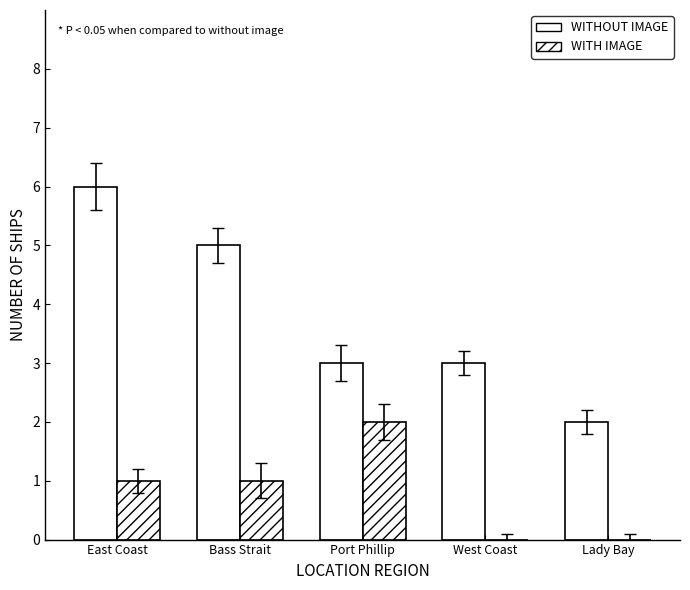

How many groups of bars are there?

5